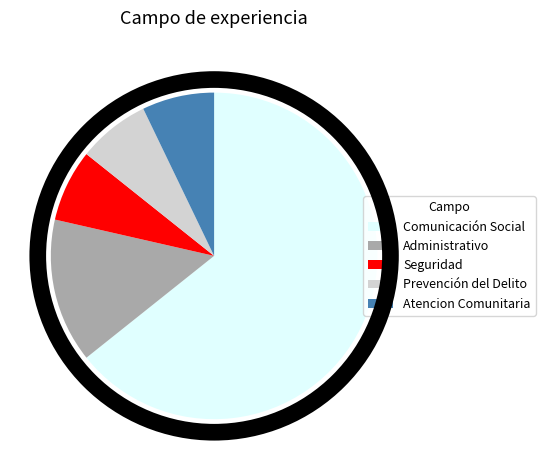

Is the sum of Administrativo and Prevención del Delito greater than half?

No